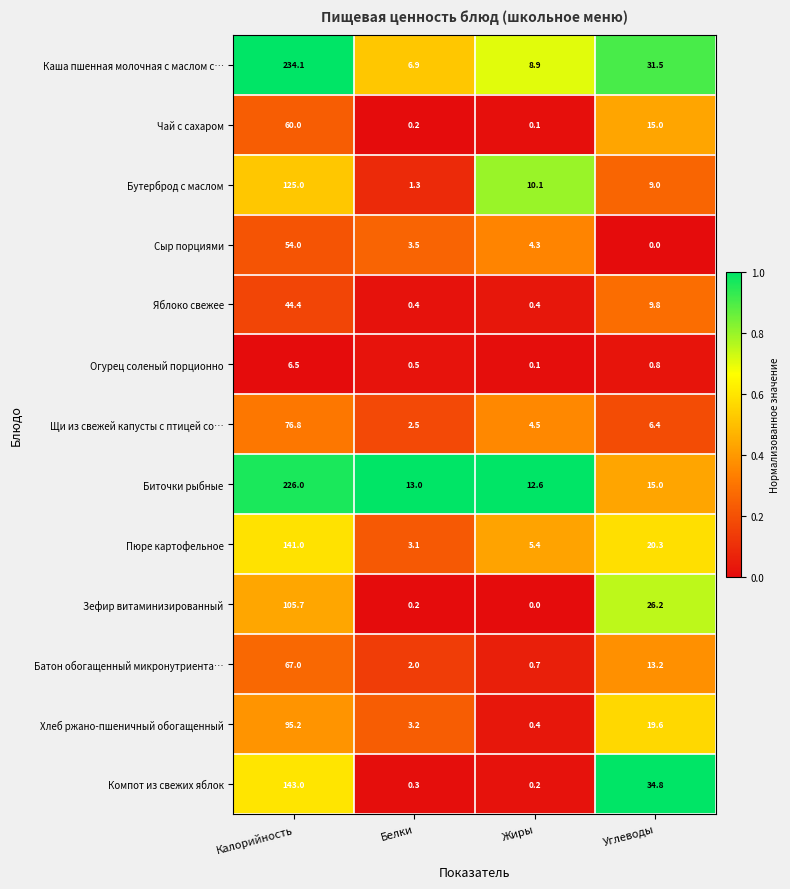

What is the difference between the second highest and second lowest values in the Сыр порциями series?

0.8